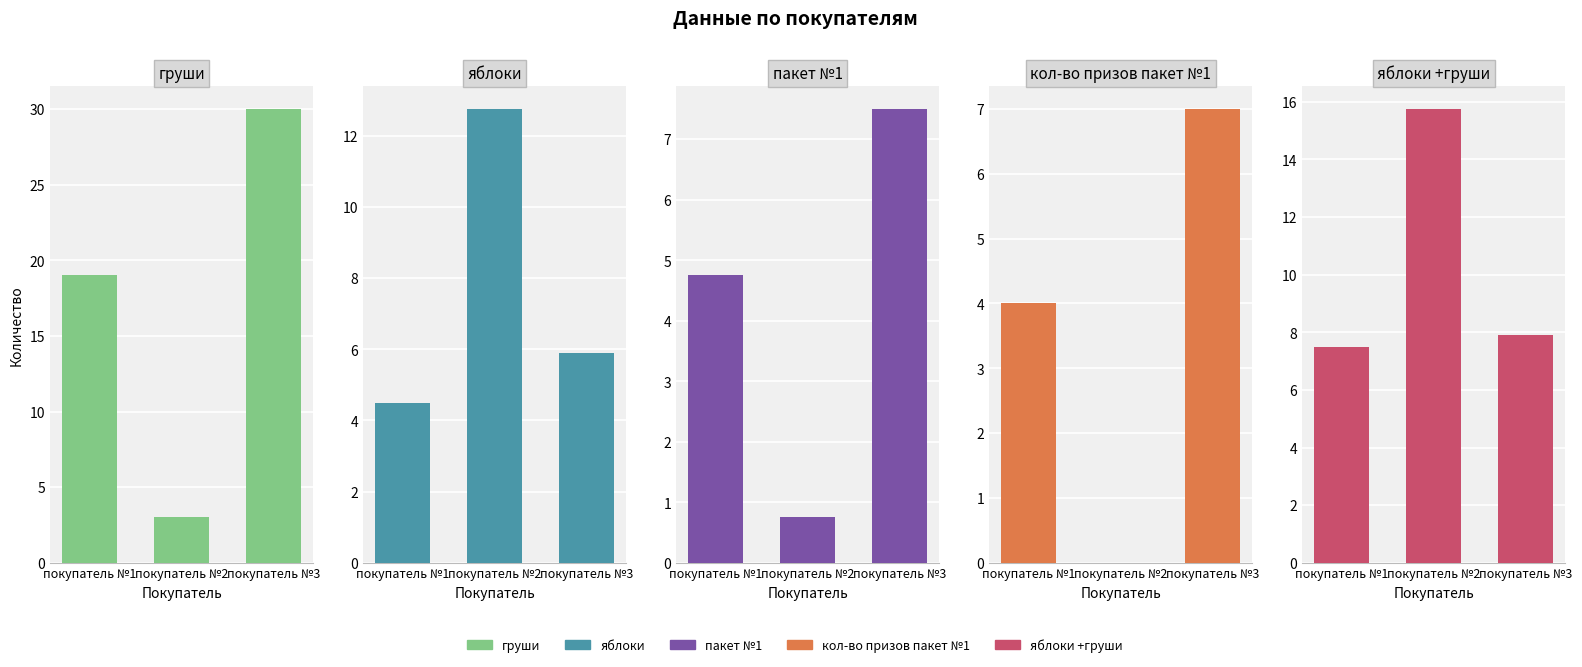

The value of груши at покупатель №2 is 3.9. True or false?

False